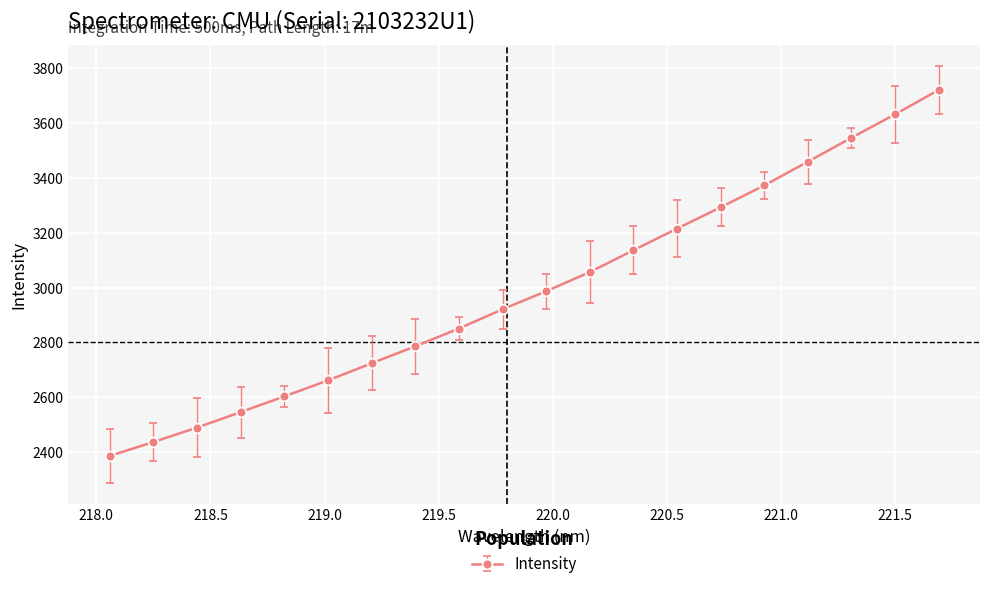

What is the difference between the maximum and minimum values?

1333.4